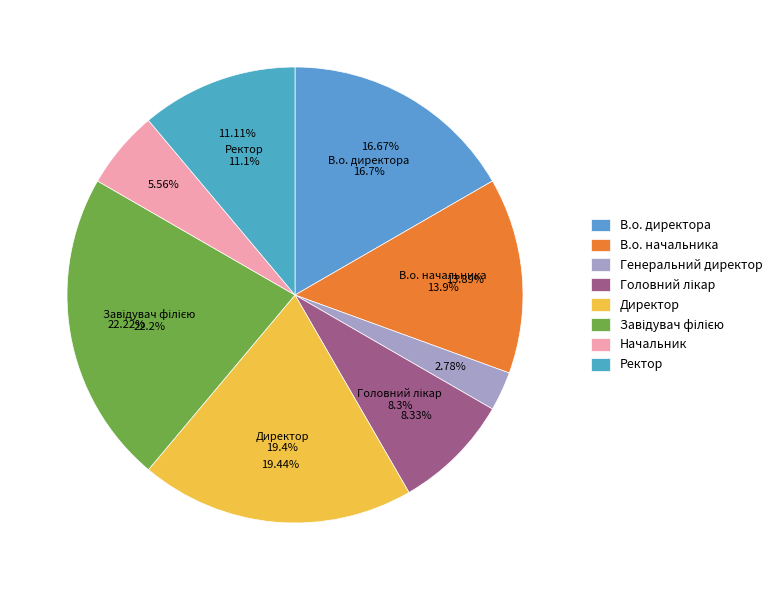

The В.о. директора slice represents 11% of the pie. True or false?

False